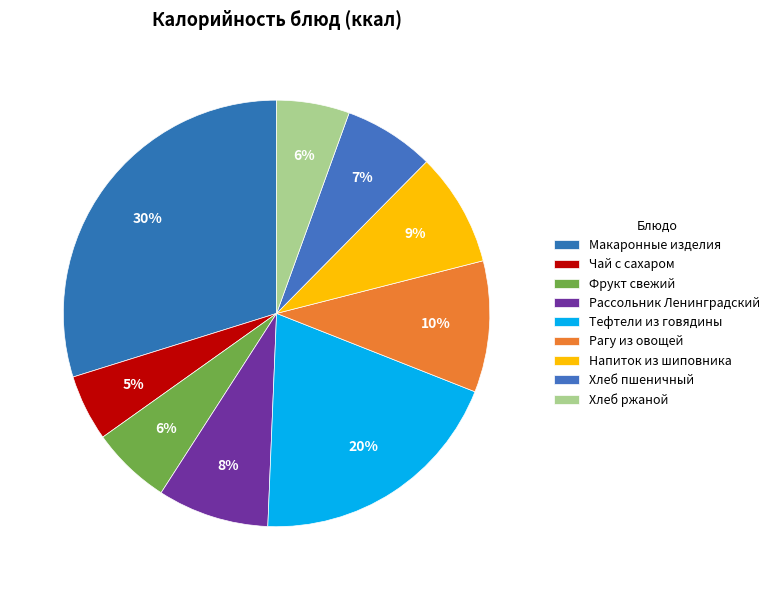

To the nearest percent, what is the average slice percentage?

11%